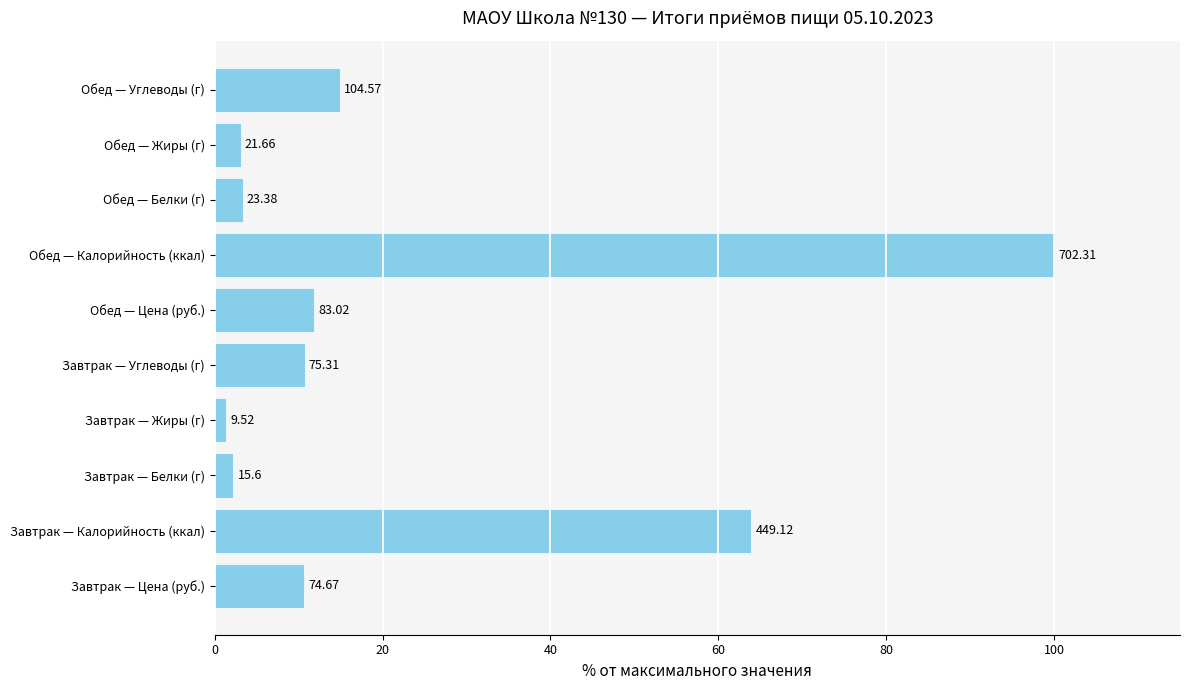

Are the bars horizontal?

Yes